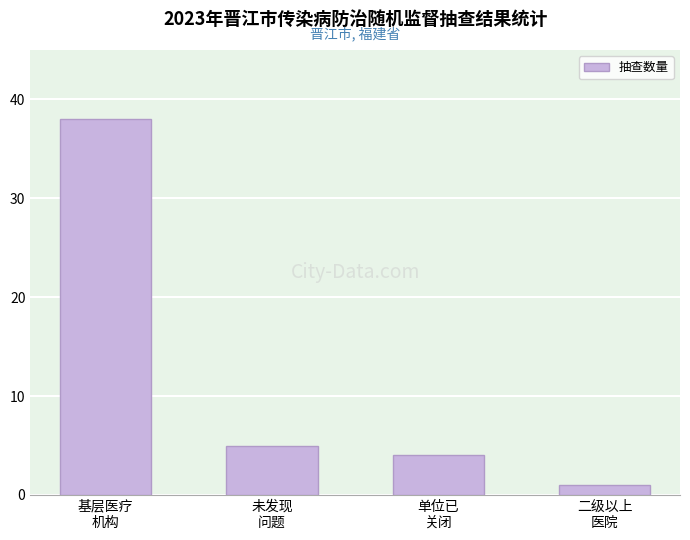

Rank the categories by value from highest to lowest.

基层医疗
机构, 未发现
问题, 单位已
关闭, 二级以上
医院